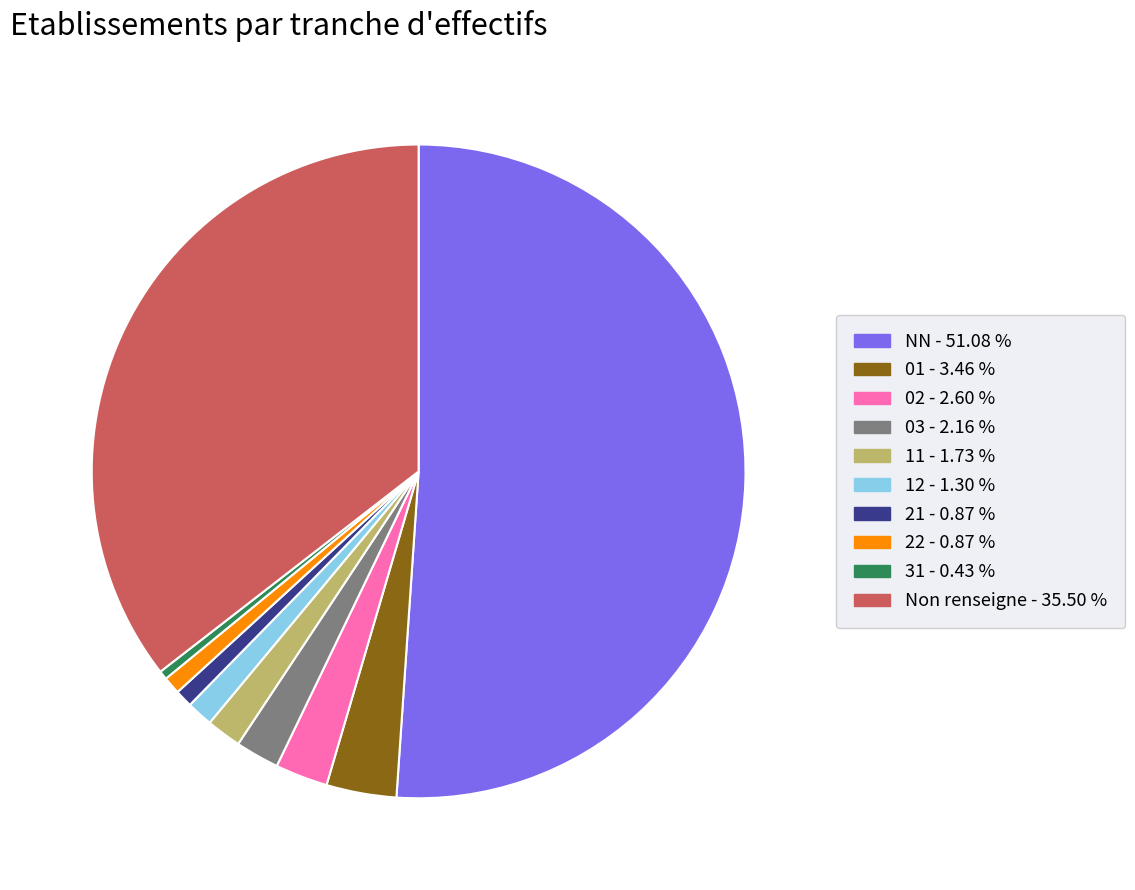

Does any single category account for the majority?

Yes